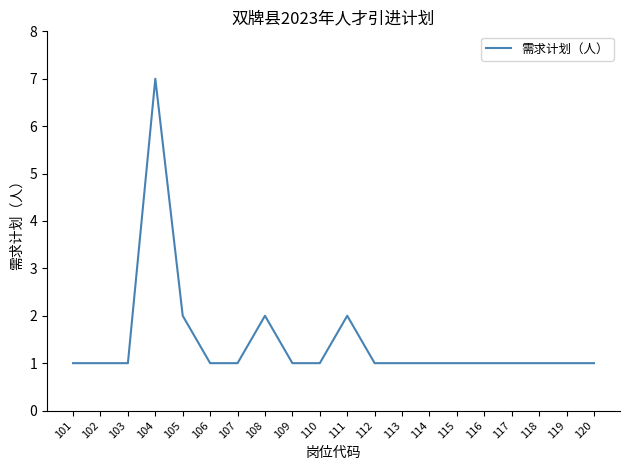

How many values are between 1 and 2?

19